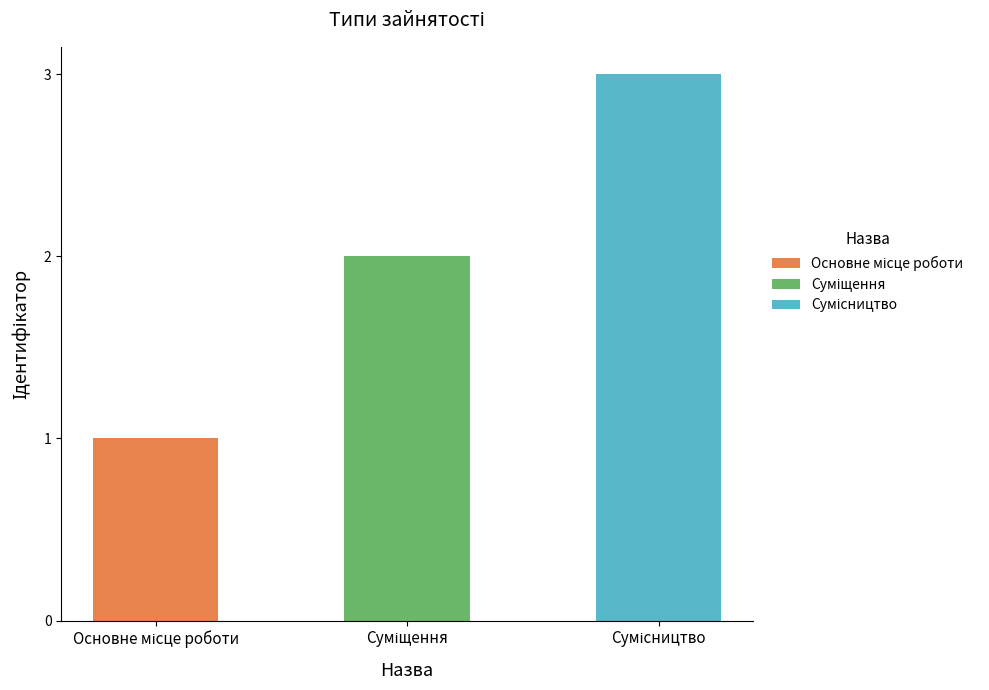

Rank the categories by value from highest to lowest.

Сумісництво, Суміщення, Основне місце роботи